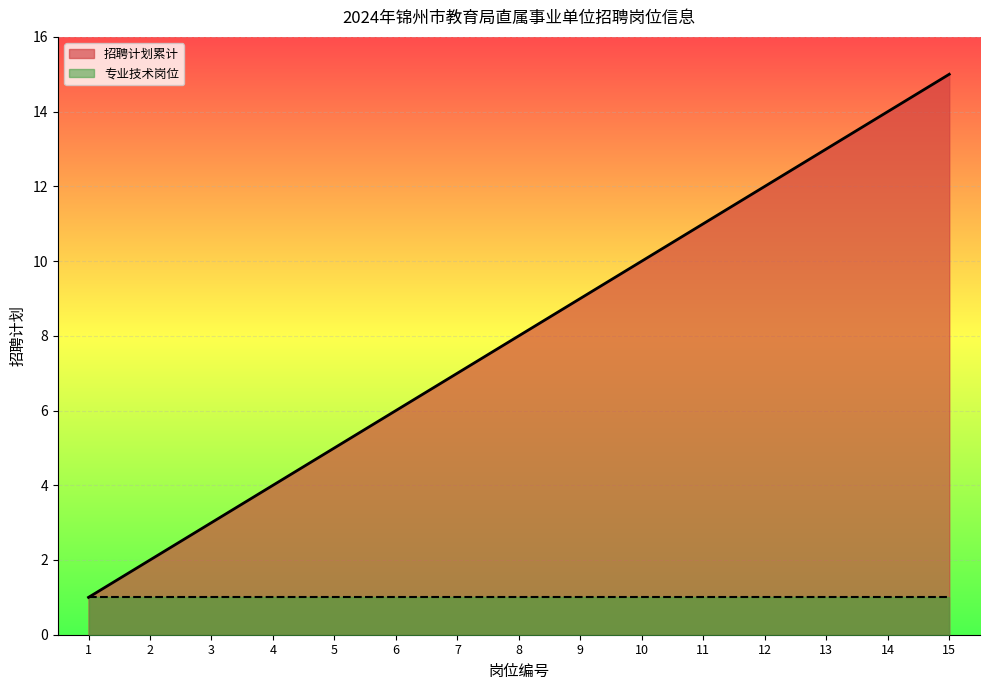

True or false: the data shows 6 at 4.

False